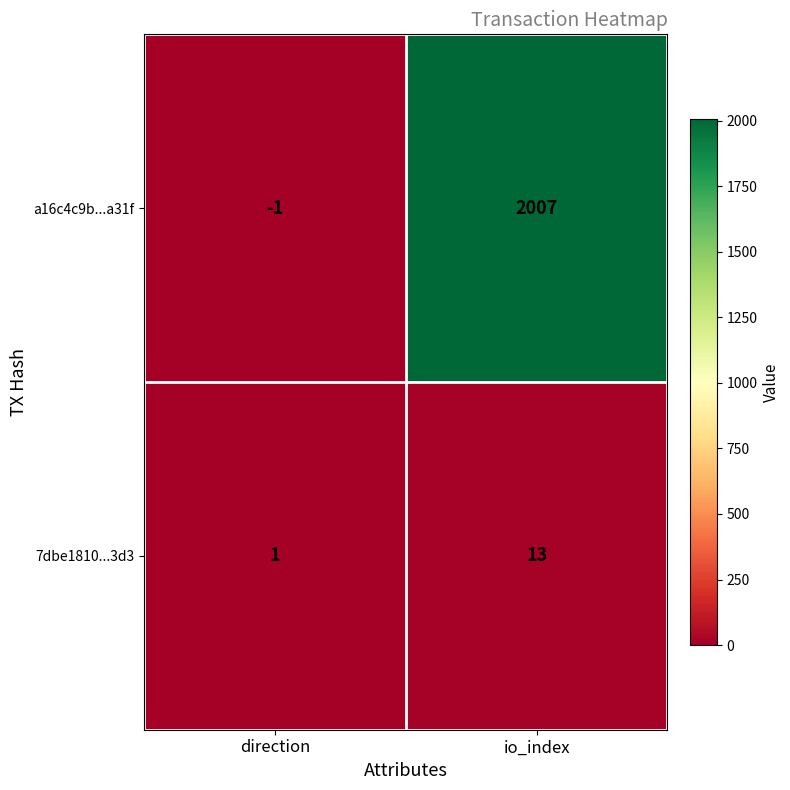

At which category does the chart reach its peak across all series?

io_index